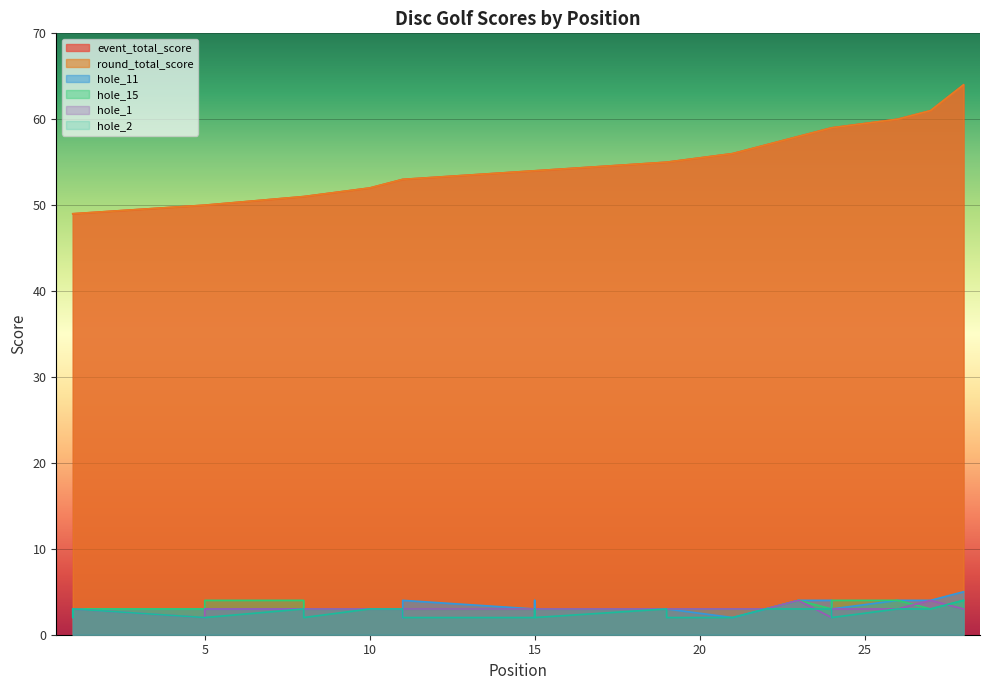

How many lines are shown in the chart?

6